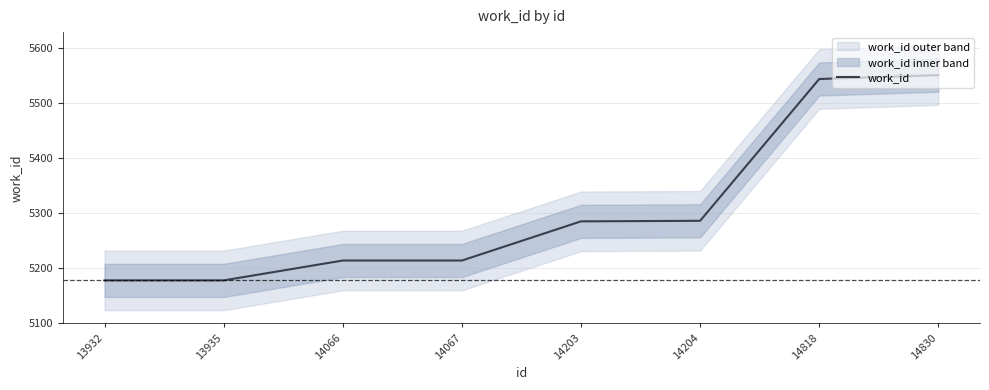

Where is the data nearest to the value 5364?

14204